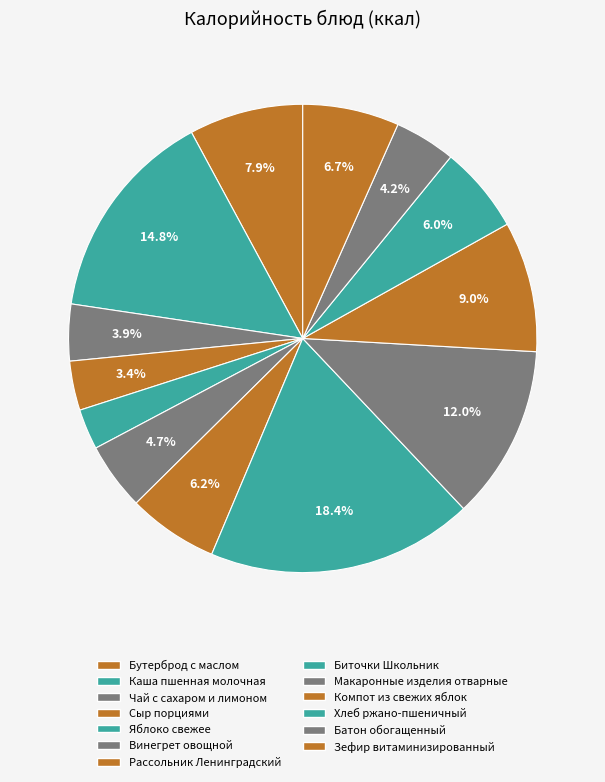

Is it true that Чай с сахаром и лимоном is 1% of the pie?

False